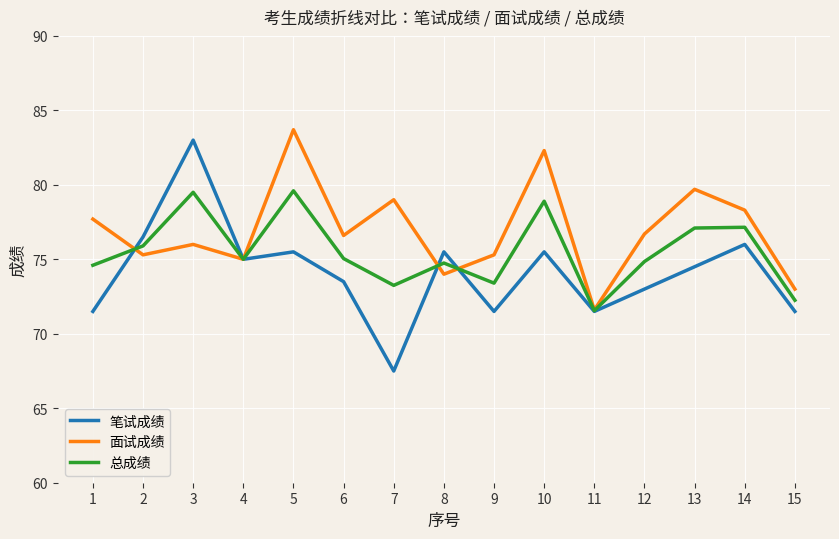

Which series has the largest total across all categories?

面试成绩